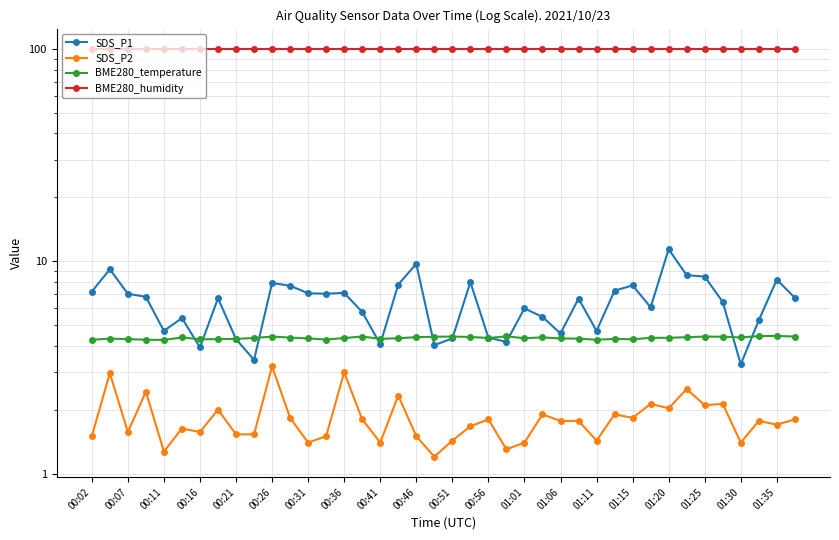

Is the value of SDS_P2 at 27 greater than the value of BME280_temperature at 01:20?

No